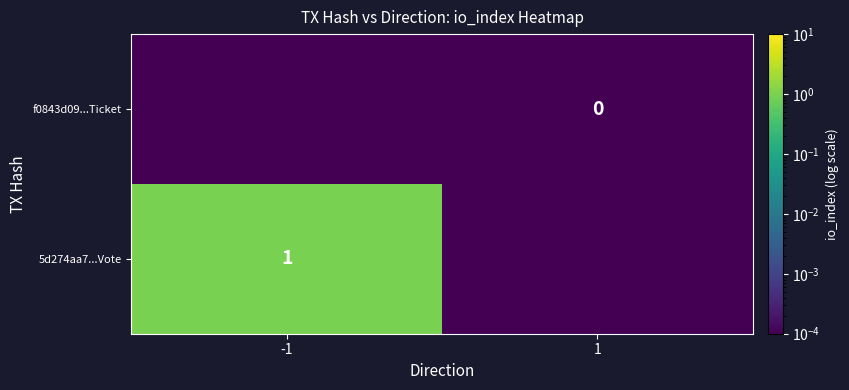

What is the total value across all series at -1?

1.0